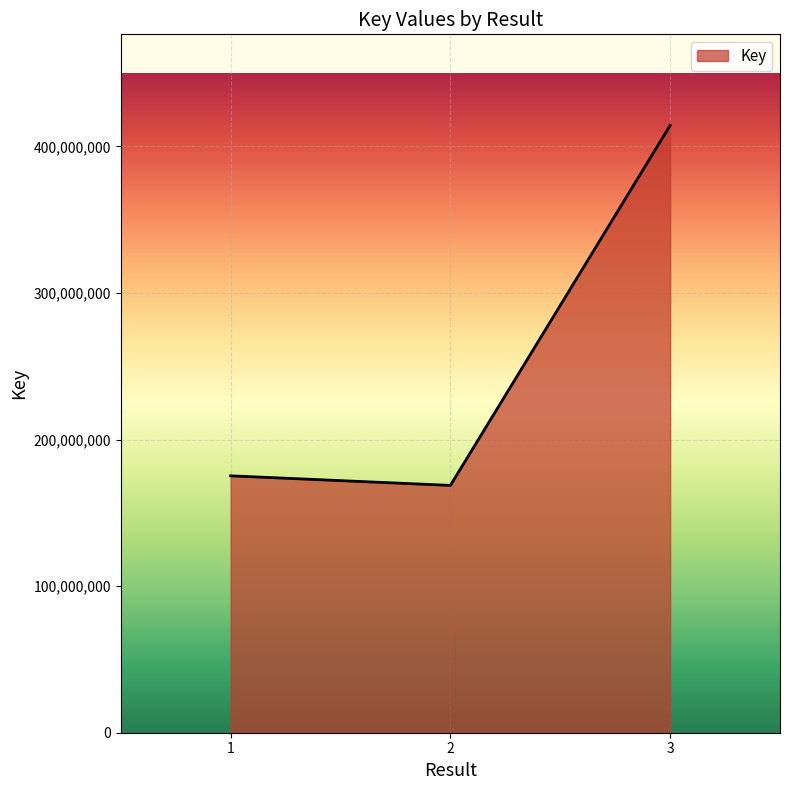

What is the sum of all values?

758150855